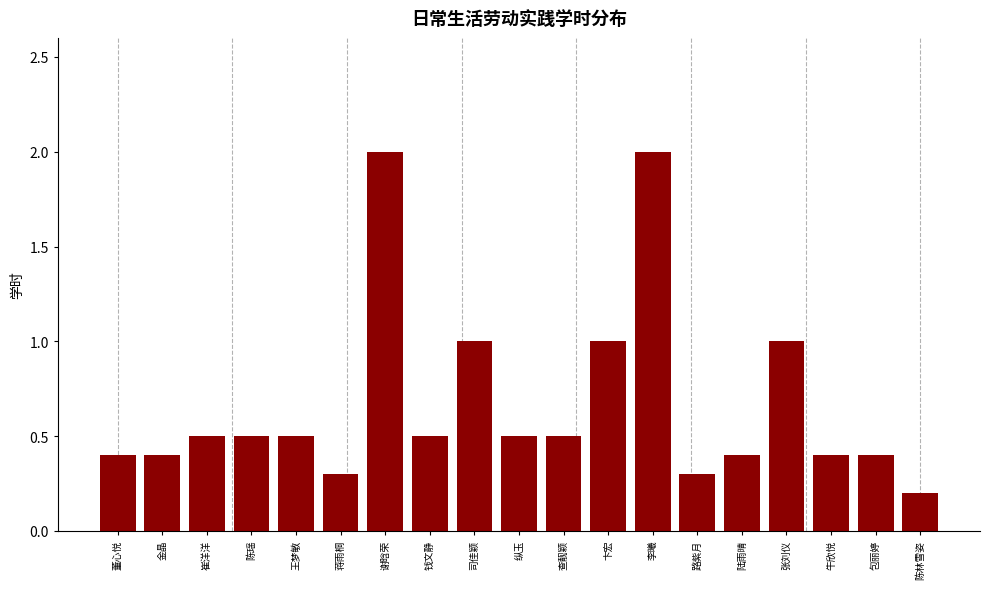

Reading left to right, what are all the values shown in this chart?

董心悦=0.4	金晶=0.4	崔洋洋=0.5	陈瑶=0.5	王梦敏=0.5	蒋雨桐=0.3	谢晗荣=2.0	钱文静=0.5	司佳颖=1.0	纵玉=0.5	查靓颖=0.5	卞宏=1.0	李曦=2.0	路紫月=0.3	陆雨晴=0.4	张刘仪=1.0	牛欣悦=0.4	包丽婷=0.4	陈林雪姿=0.2